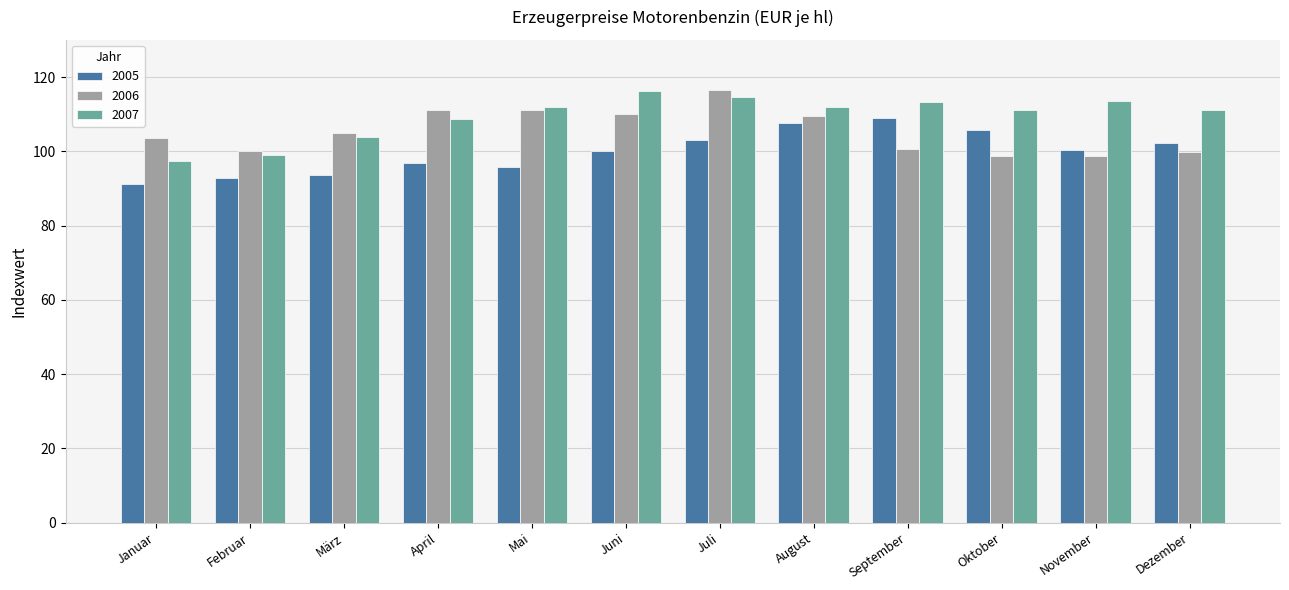

Count the number of data series in this chart.

3